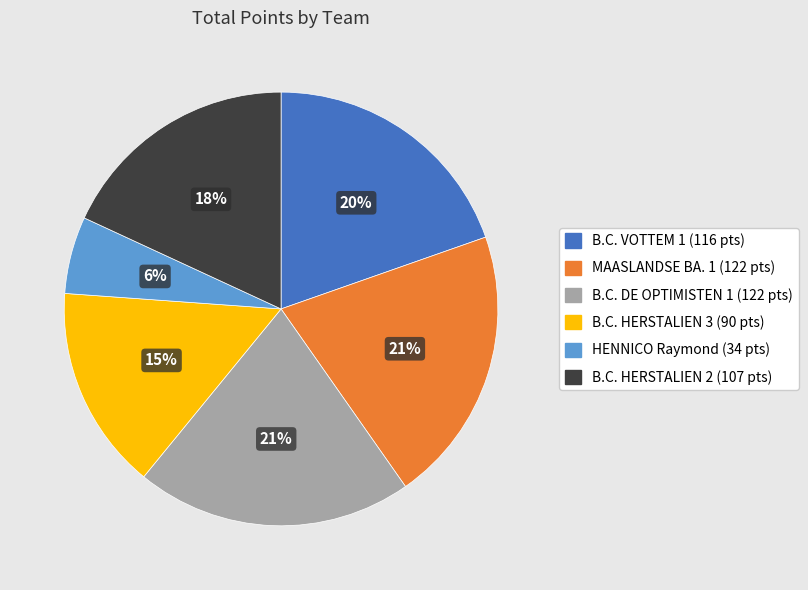

Does any single category account for the majority?

No